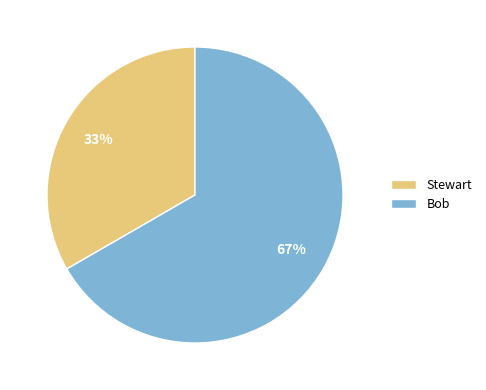

To the nearest percent, what percentage of the pie is Stewart?

33%